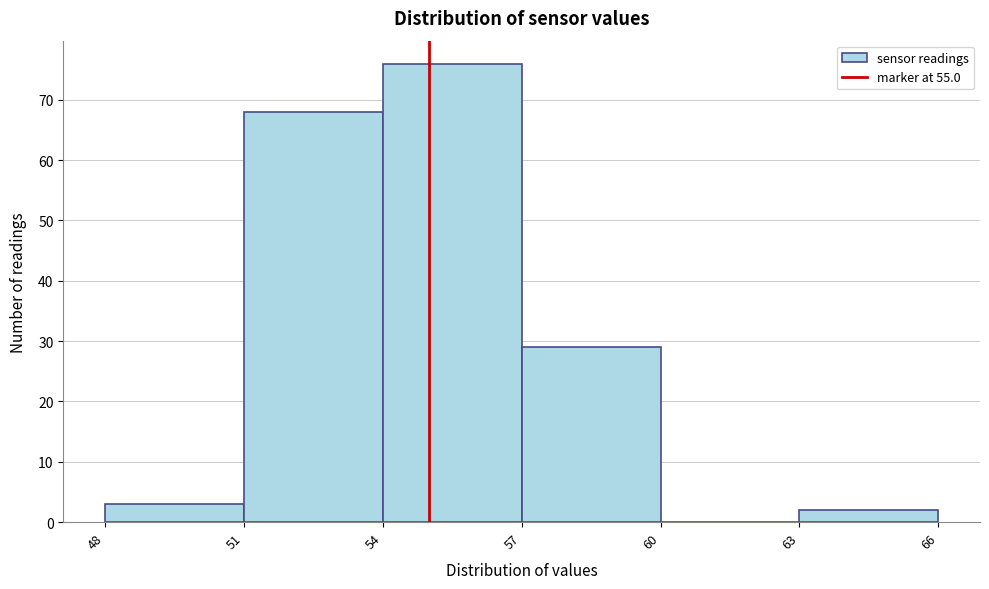

Reading left to right, list every bar in this chart as the range it spans on the x-axis followed by its height. The values are not printed on the chart, so give them approximately, as read against the axis.

48 to 51: 3
51 to 54: 68
54 to 57: 76
57 to 60: 29
60 to 63: 0
63 to 66: 2